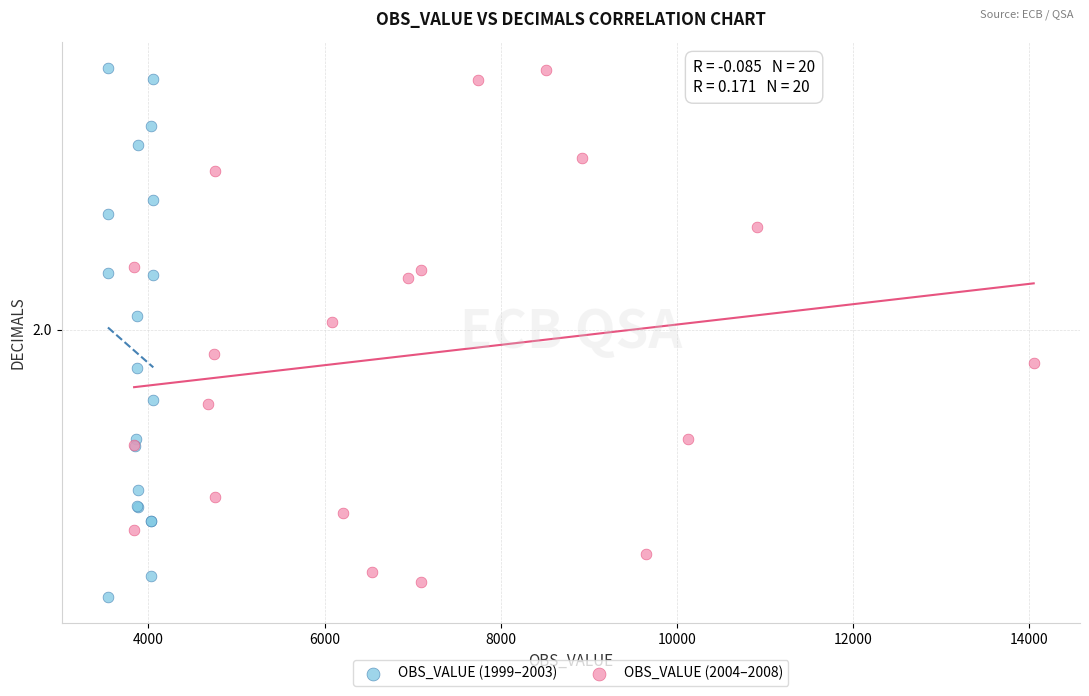

Which series has the largest Y range (max minus min)?

OBS_VALUE (1999–2003)